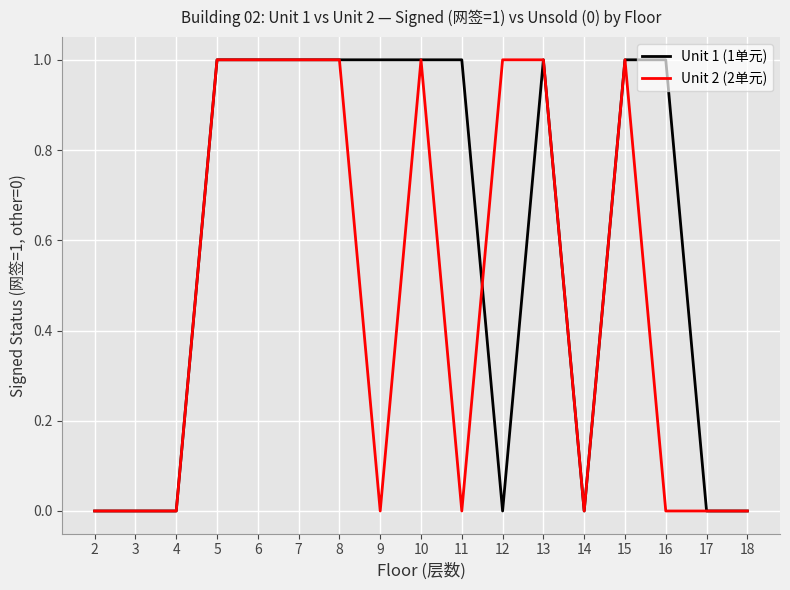

What is the maximum value for Unit 1 (1单元)?

1